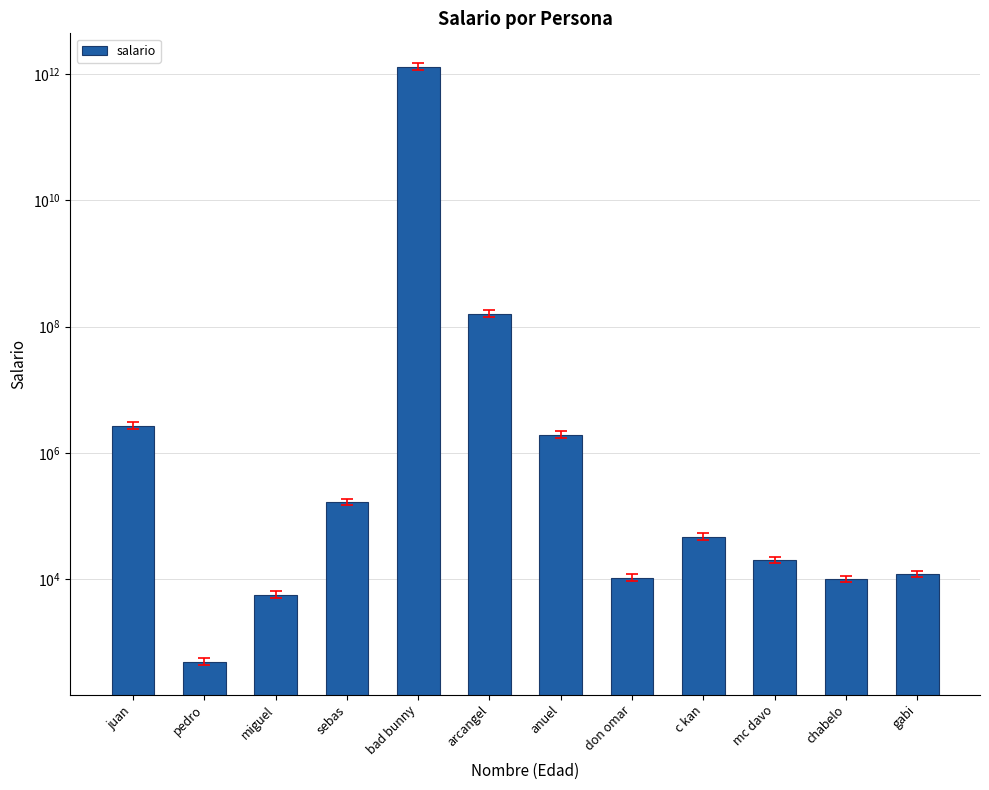

How many categories are shown in the chart?

12